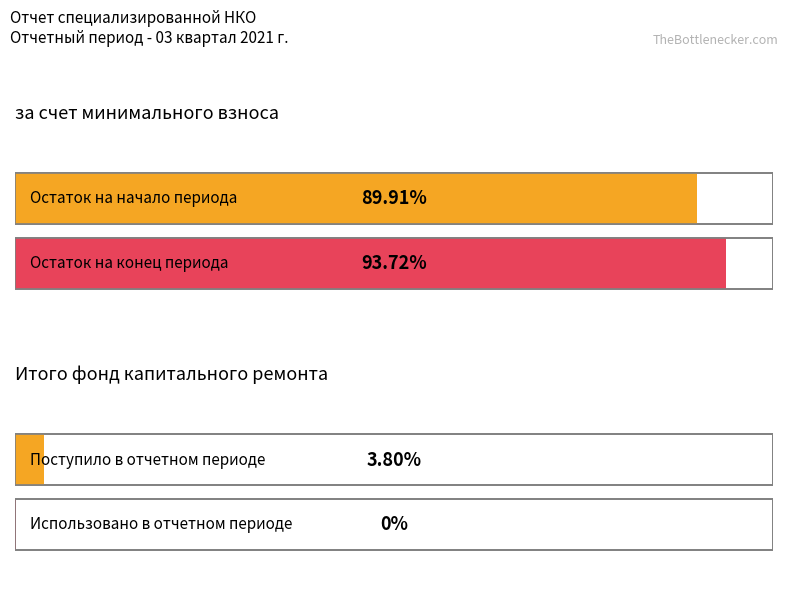

Does the chart contain any negative values?

No